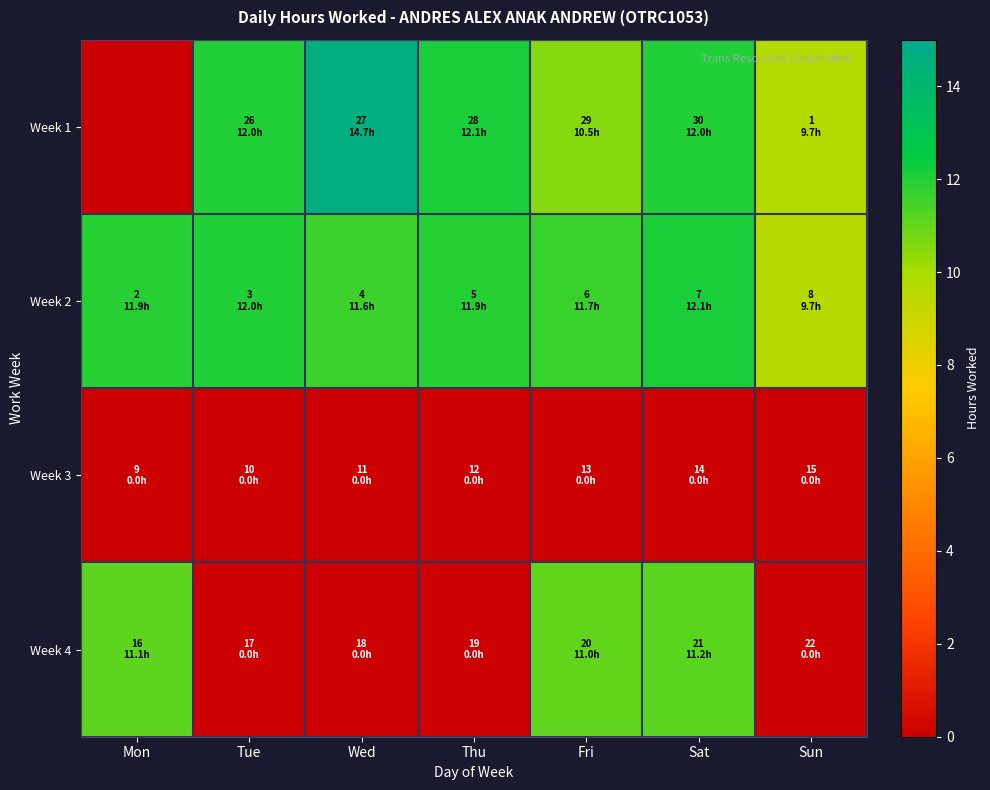

What is the total value across all series at Mon?

22.0